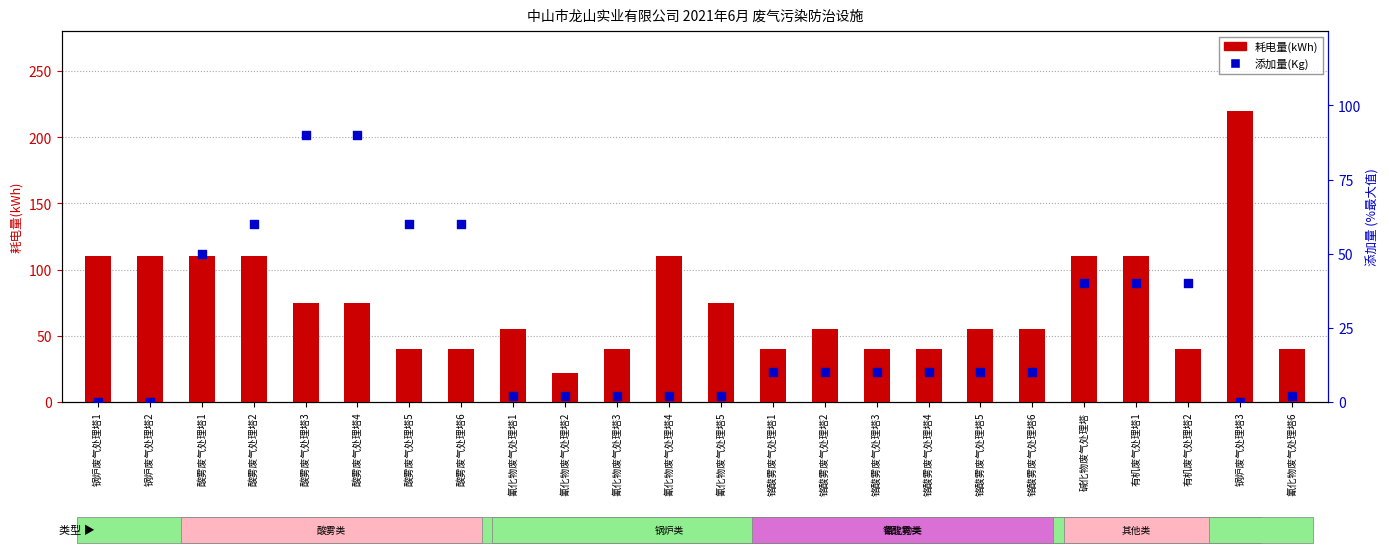

Which series has the widest spread of Y values?

耗电量(kWh)